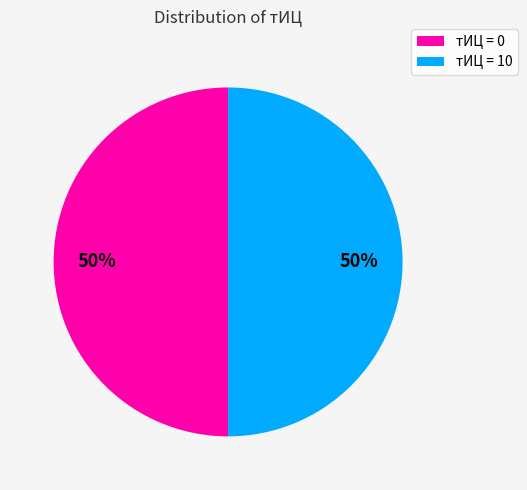

To the nearest percent, what is the combined percentage of тИЦ = 0 and тИЦ = 10?

100%